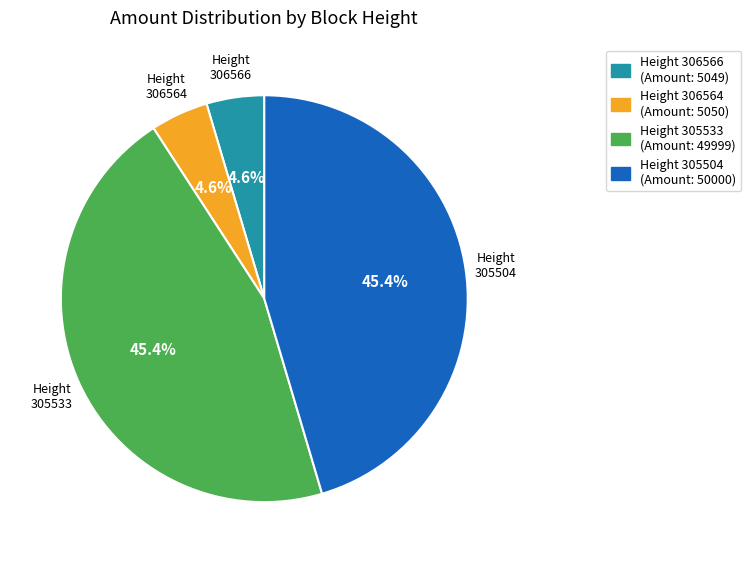

Is there a majority slice in this chart?

No